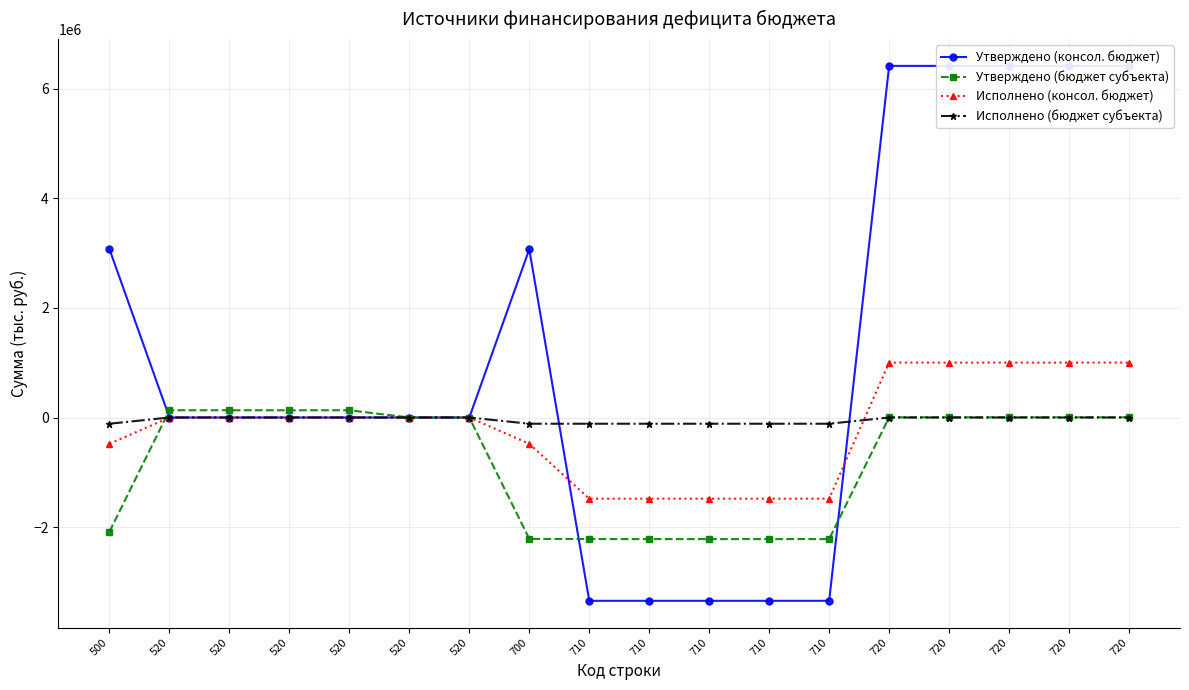

Reading left to right, transcribe all the data shown in this chart.

Утверждено (консол. бюджет): 3073420.2	0.0	0.0	0.0	0.0	0.0	0.0	3073420.2	-3347745.0	-3347745.0	-3347745.0	-3347745.0	-3347745.0	6421165.2	6421165.2	6421165.2	6421165.2	6421165.2
Утверждено (бюджет субъекта): -2084500.0	132234.0	132234.0	132234.0	132234.0	0.0	0.0	-2216734.0	-2220249.0	-2220249.0	-2220249.0	-2220249.0	-2220249.0	3515.0	3515.0	3515.0	3515.0	3515.0
Исполнено (консол. бюджет): -480328.1	0.0	0.0	0.0	0.0	0.0	0.0	-480328.1	-1482566.1	-1482566.1	-1482566.1	-1482566.1	-1482566.1	1002238.0	1002238.0	1002238.0	1002238.0	1002238.0
Исполнено (бюджет субъекта): -113703.0	0.0	0.0	0.0	0.0	0.0	0.0	-113703.0	-113703.0	-113703.0	-113703.0	-113703.0	-113703.0	0.0	0.0	0.0	0.0	0.0